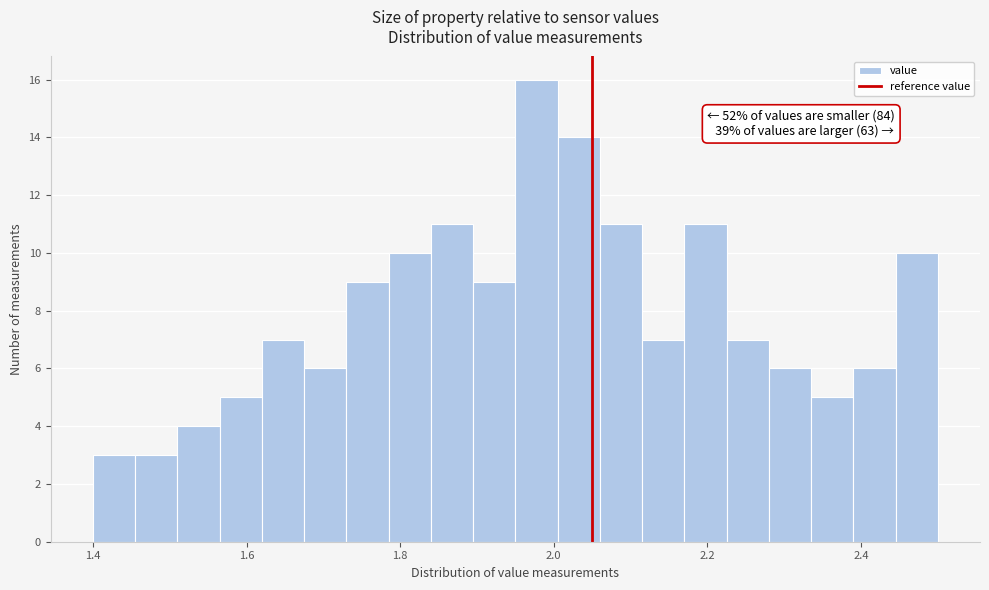

Around what value on the x-axis is the tallest bar? Give the approximate position of its centre, as read against the axis.

1.98